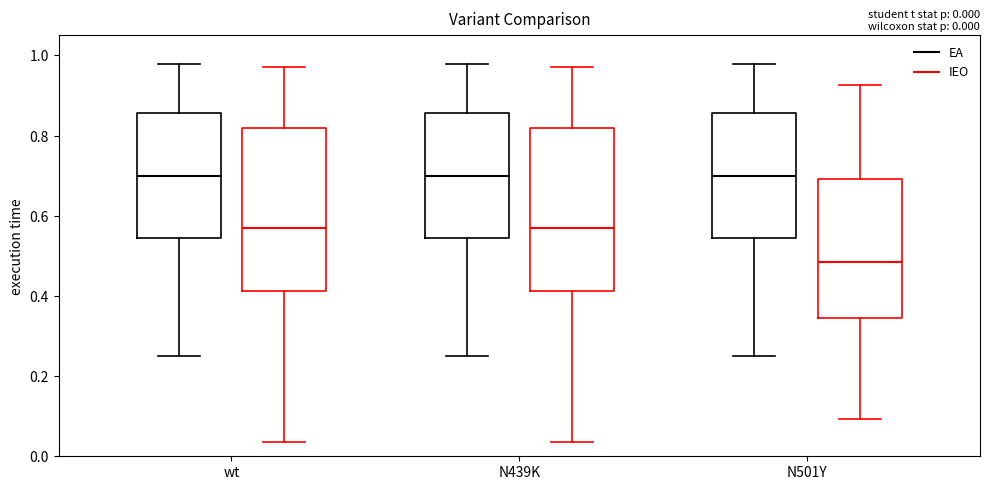

Which box's median line is the lowest?

N501Y (IEO)